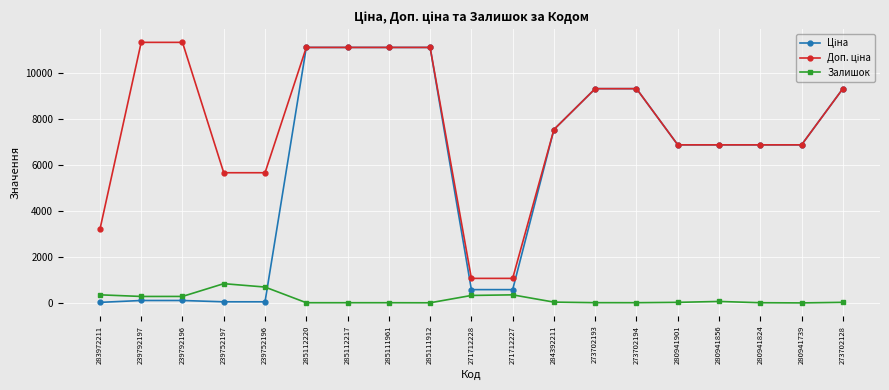

Count the number of data series in this chart.

3